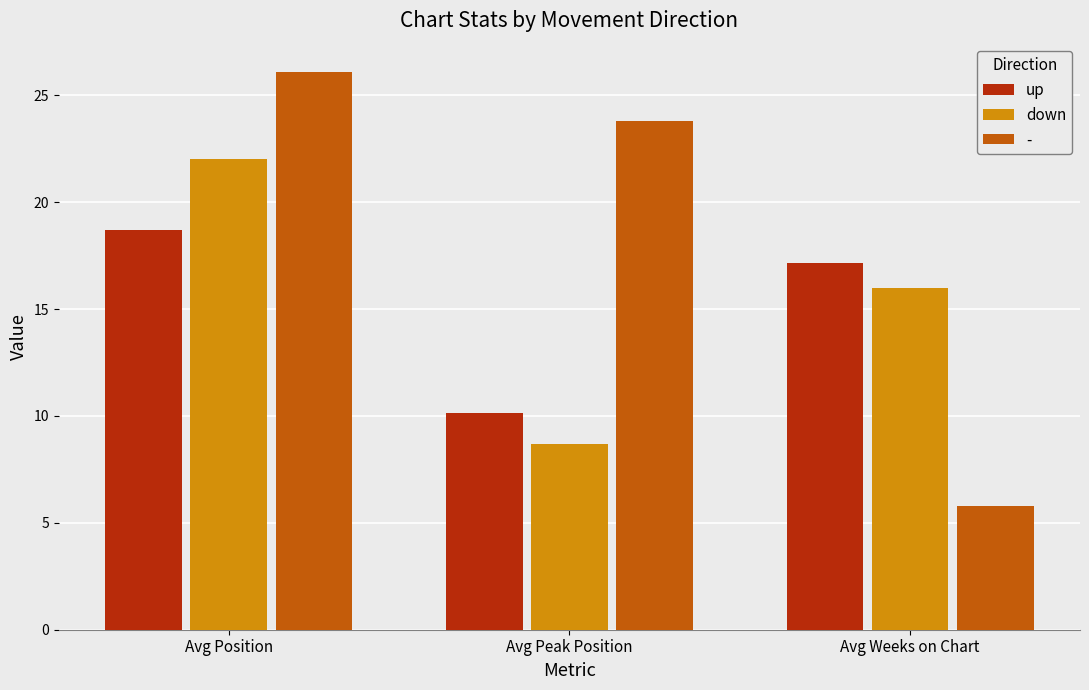

What is the sum of the down values at Avg Position and Avg Weeks on Chart?

38.0